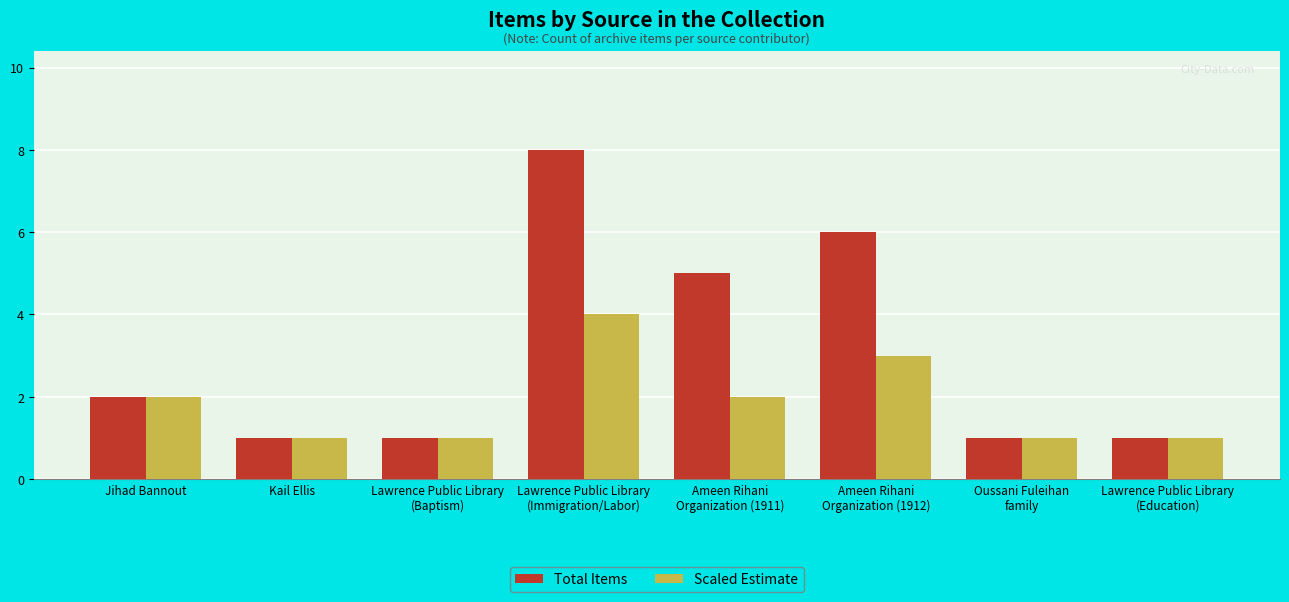

True or false: Total Items has a value of 2 at Oussani Fuleihan
family.

False